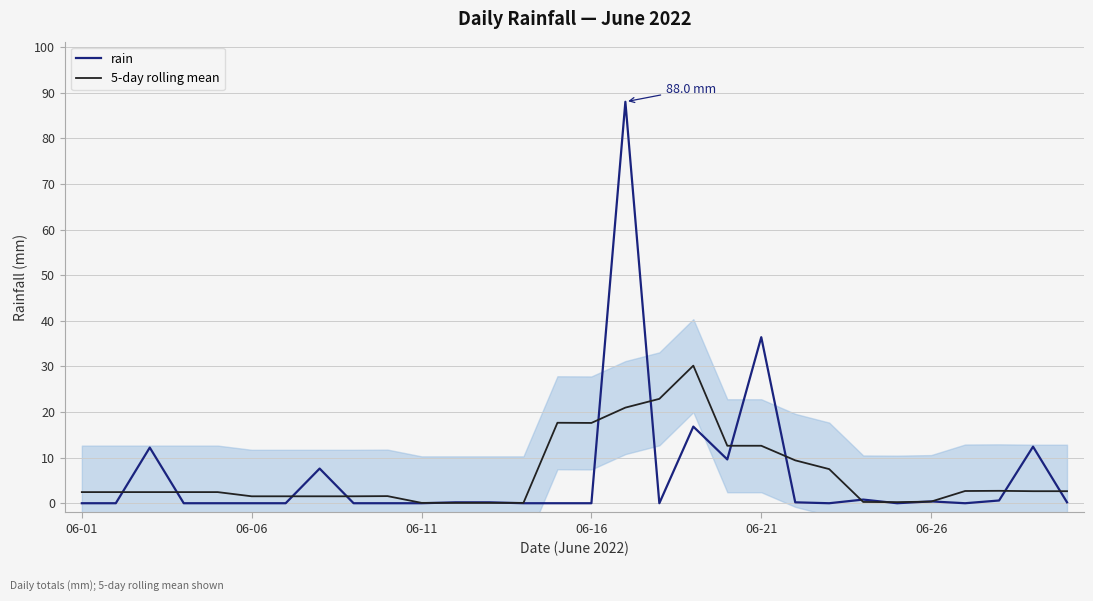

At which category does the chart reach its minimum across all series?

06-01